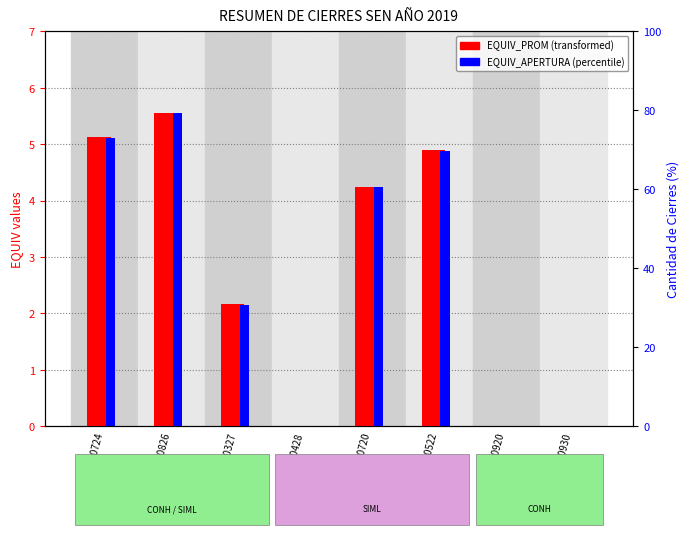

What are all the series names shown in the legend?

EQUIV_PROM, EQUIV_APERTURA